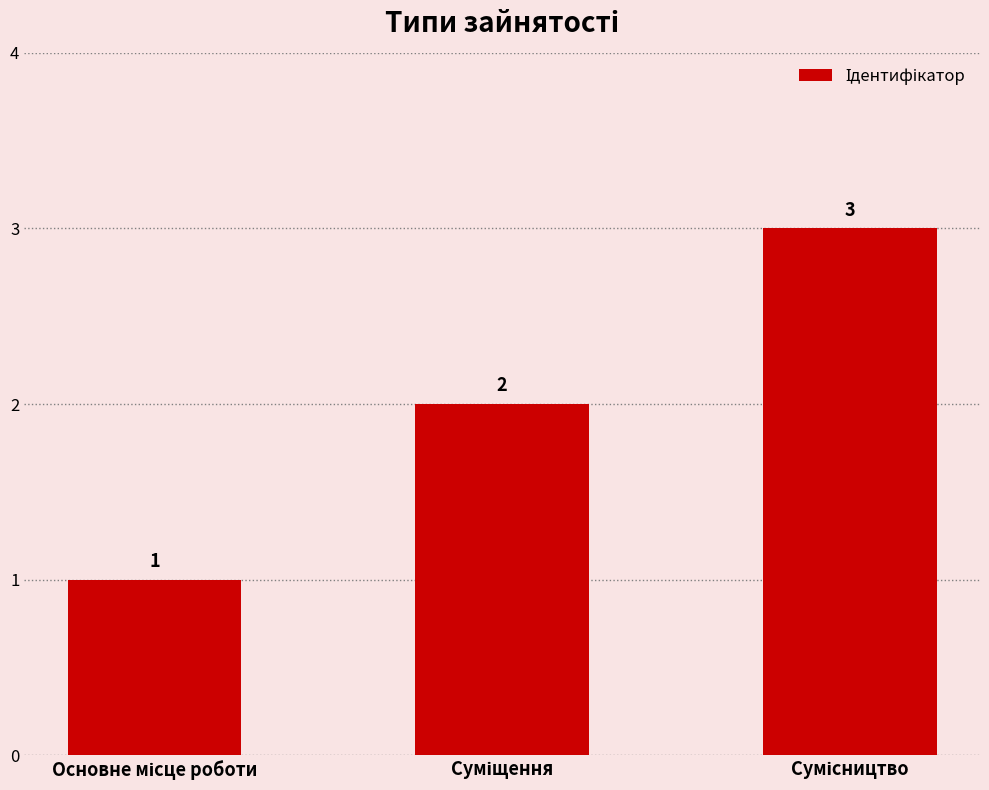

How many values are between 1 and 3?

3